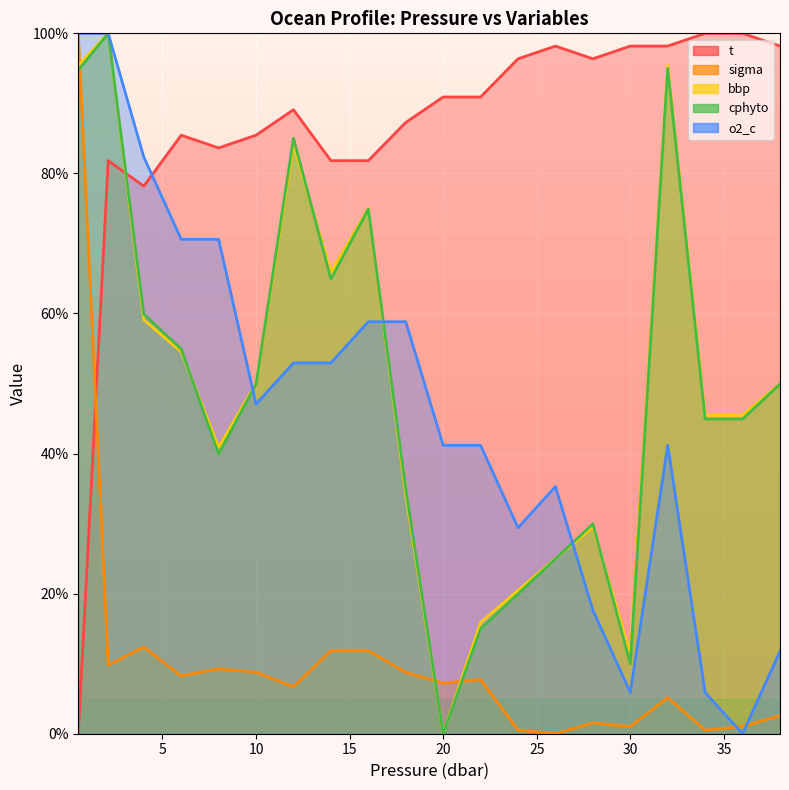

How many series are shown in this chart?

5